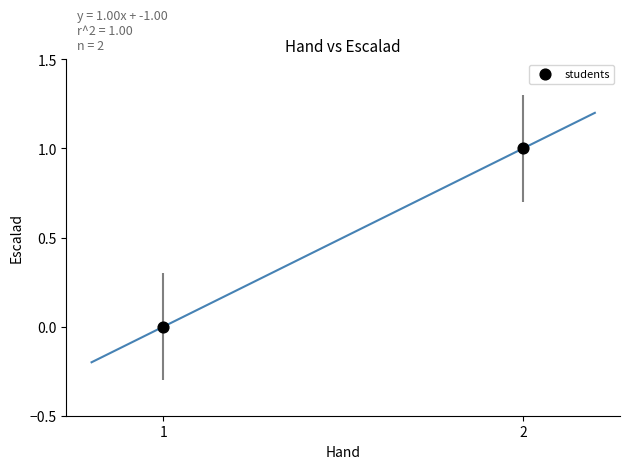

List the coordinates of all points as (X, Y) pairs, reading left to right.

(1, 0)  (2, 1)